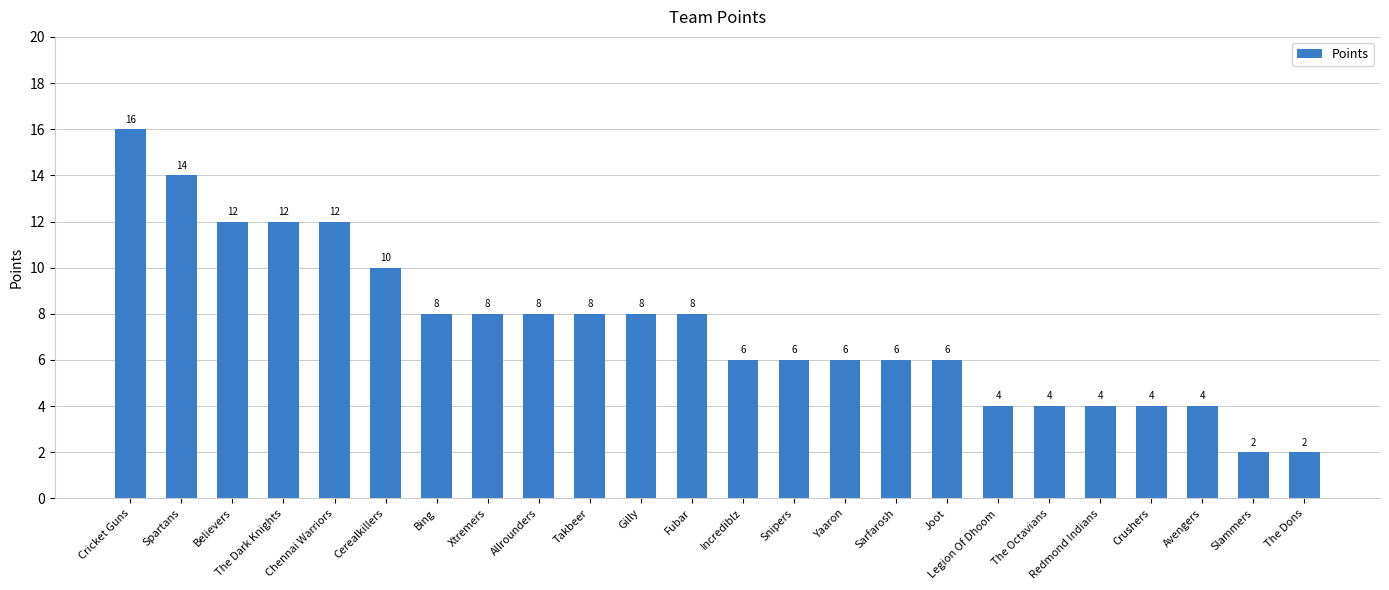

What is the value of the 15th bar from the left?

6